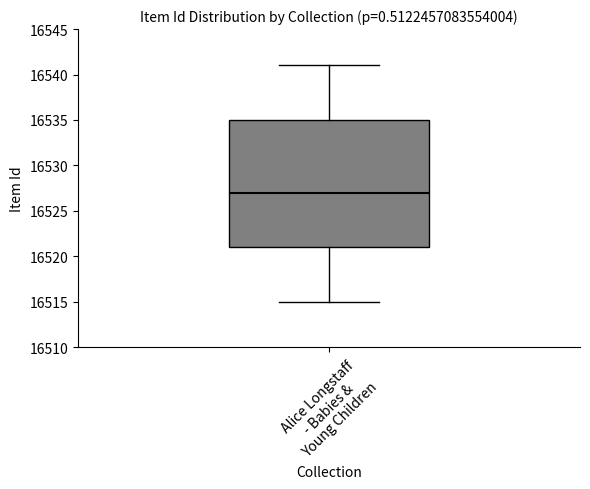

Read this box plot against the y-axis: the position of the median line, the range covered by the box, and the ends of both whiskers. The values are not printed on the chart, so give them approximately, as read against the axis.

median 16527, box 16521 to 16535, whiskers 16515 to 16541